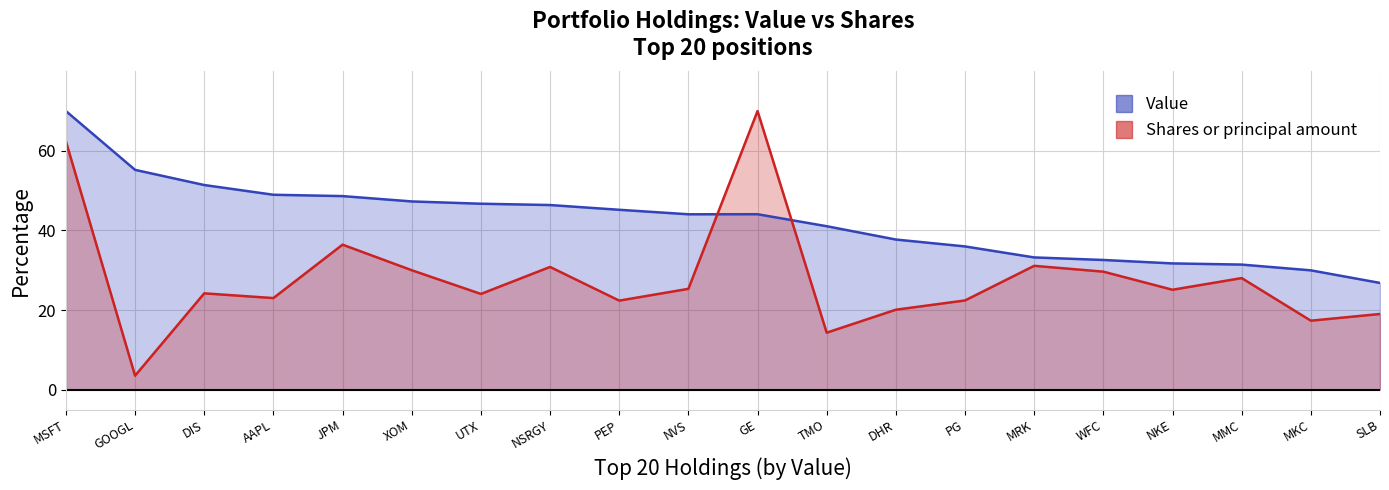

Which has a higher value, DHR or NSRGY?

NSRGY